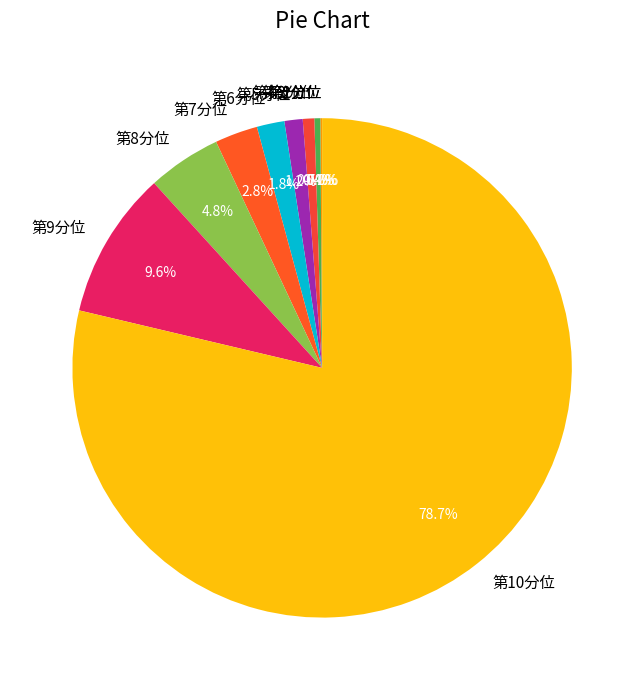

To the nearest percent, what is the difference between the 第6分位 and 第9分位 slice percentages?

8%